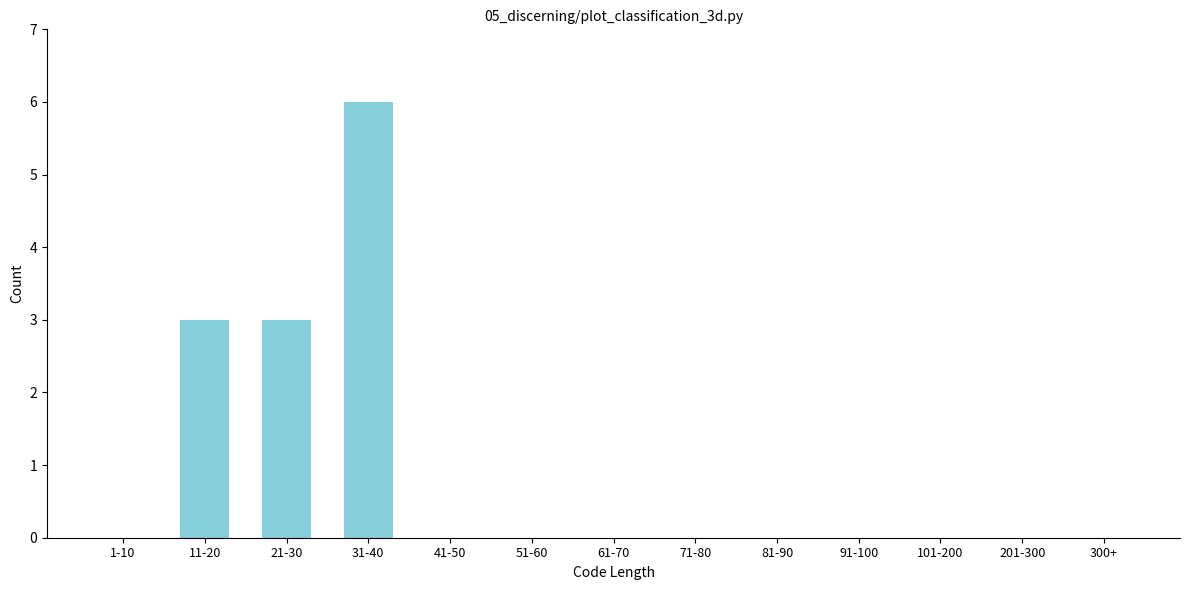

Reading left to right, extract all data points from this chart.

1-10=0	11-20=3	21-30=3	31-40=6	41-50=0	51-60=0	61-70=0	71-80=0	81-90=0	91-100=0	101-200=0	201-300=0	300+=0